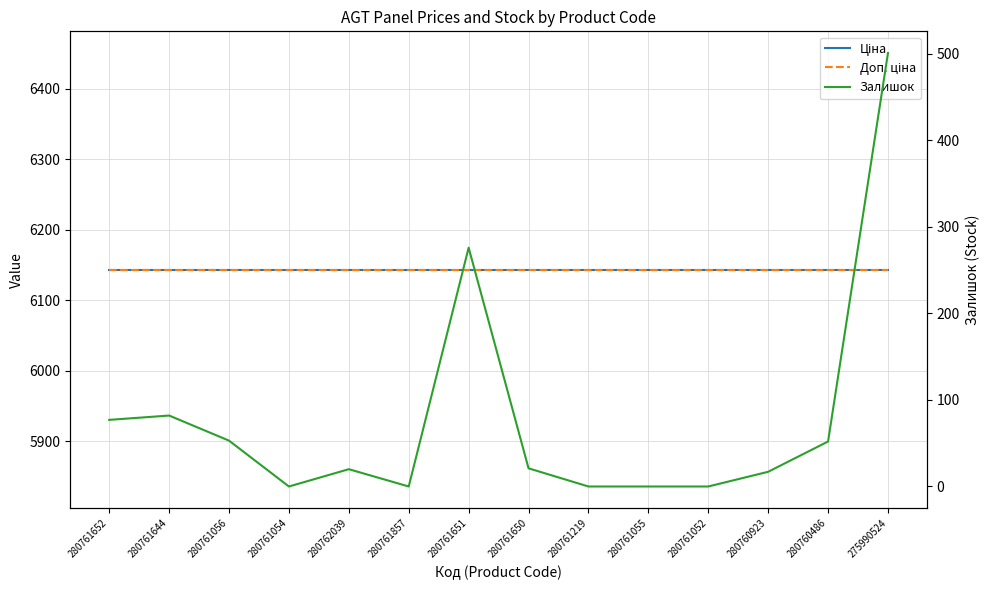

The Доп. ціна series shows 6143.2 at 280760923. True or false?

True